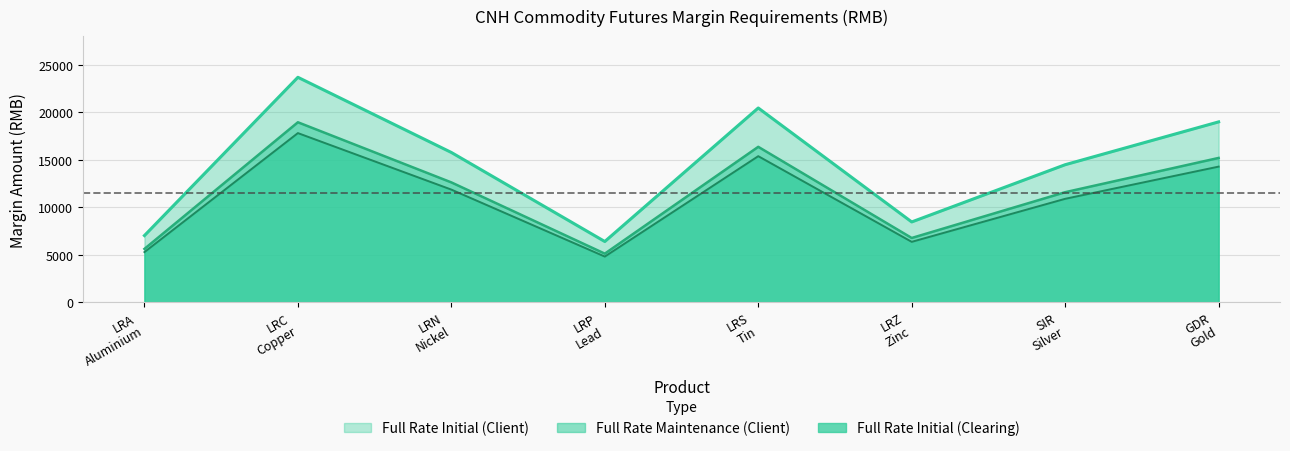

Which series changed the most between LRA
Aluminium and SIR
Silver?

Full Rate Initial (Client)